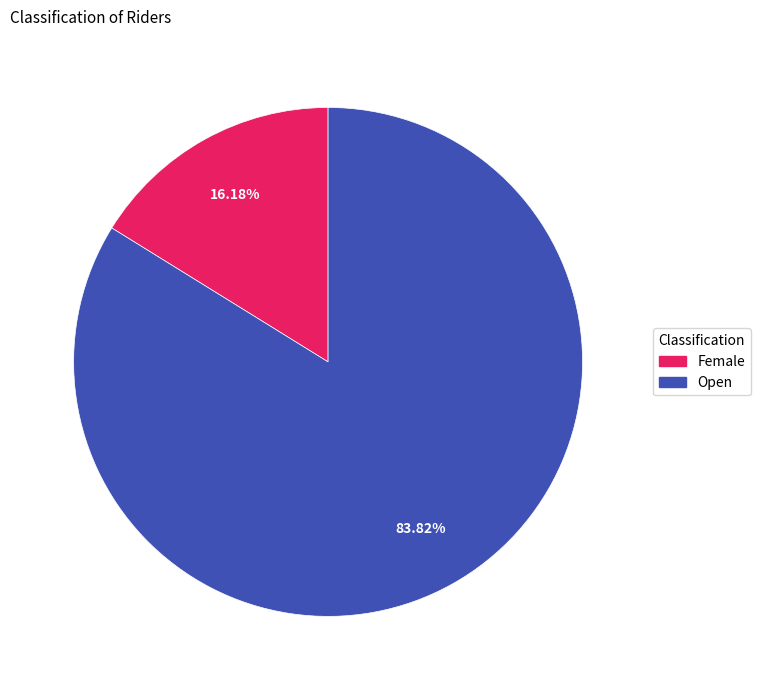

Between Female and Open, which is larger?

Open